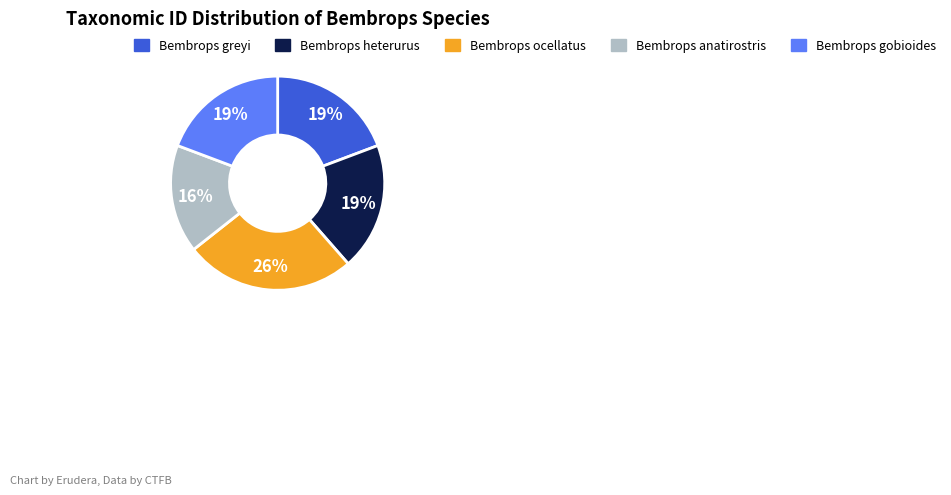

Is Bembrops ocellatus the majority of the pie?

No